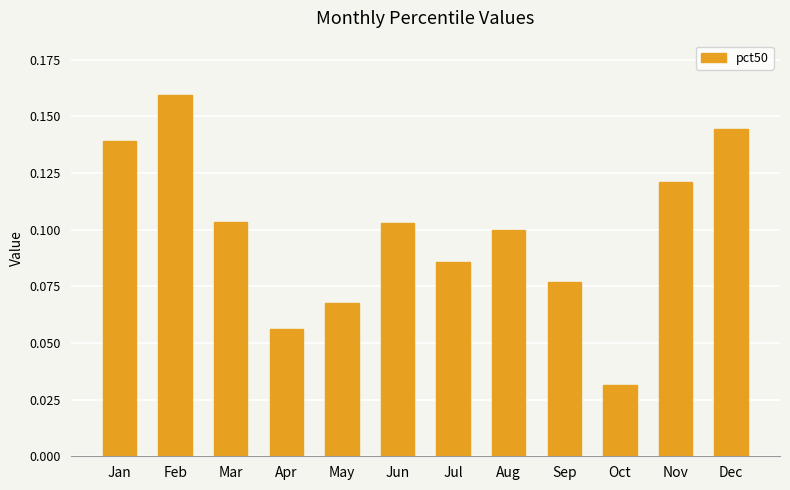

Which label corresponds to the smallest value in the chart?

Oct